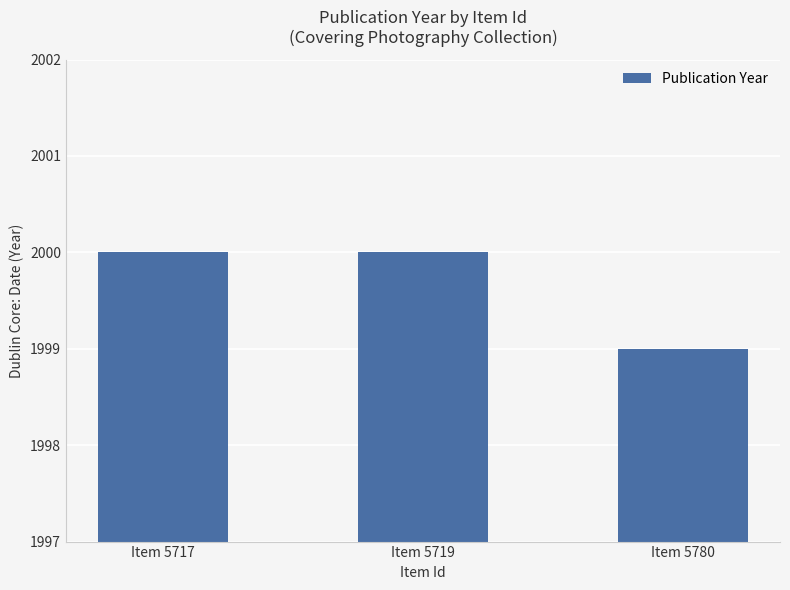

What is the average value?

2000